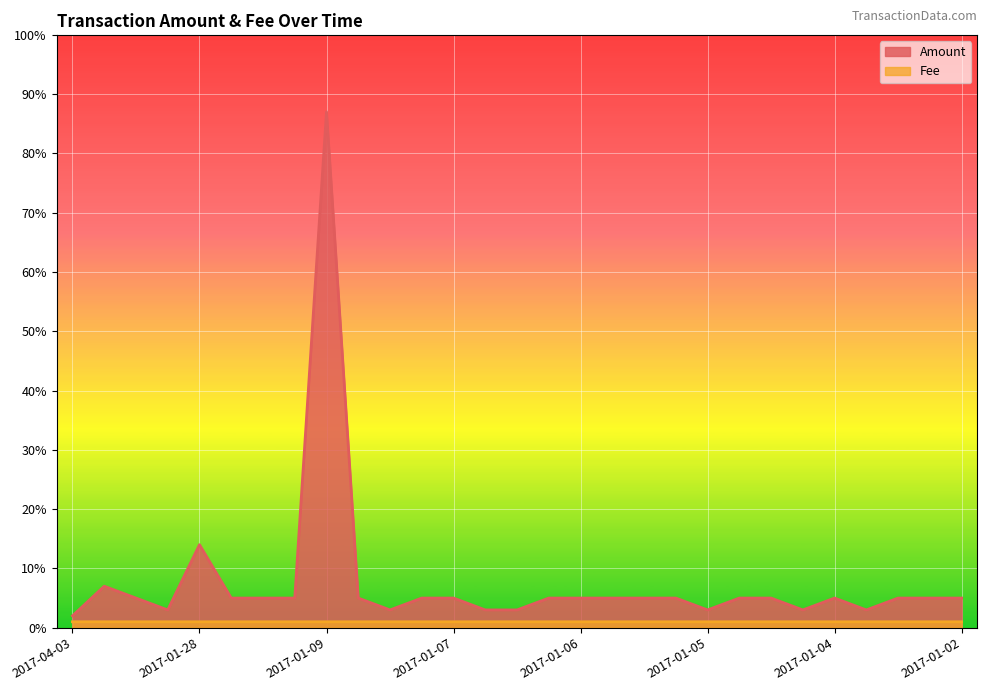

True or false: Fee and Amount cross at least once.

False